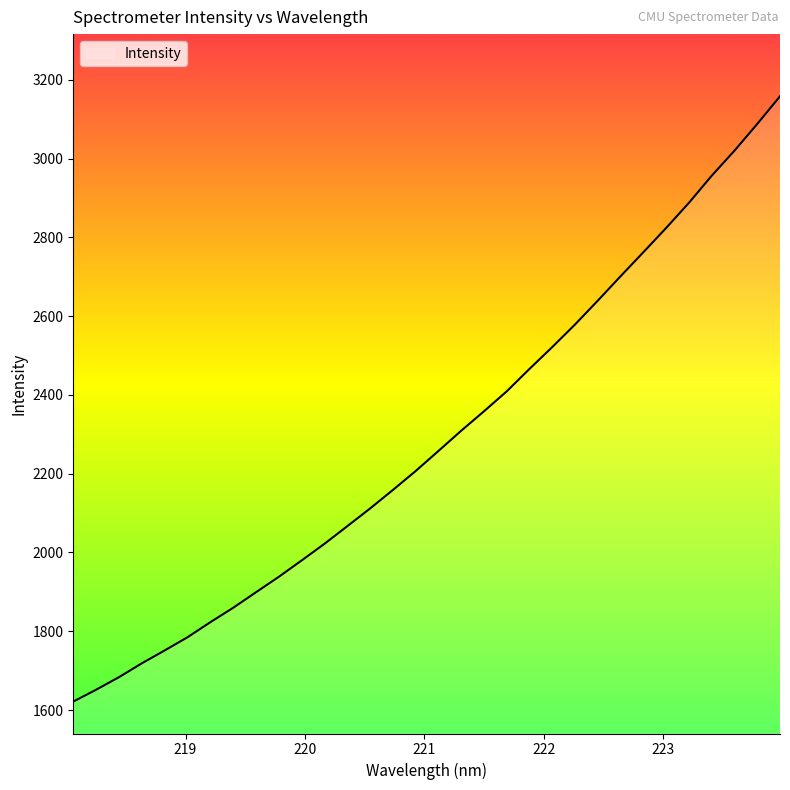

What is the difference between the maximum and minimum values?

1536.7